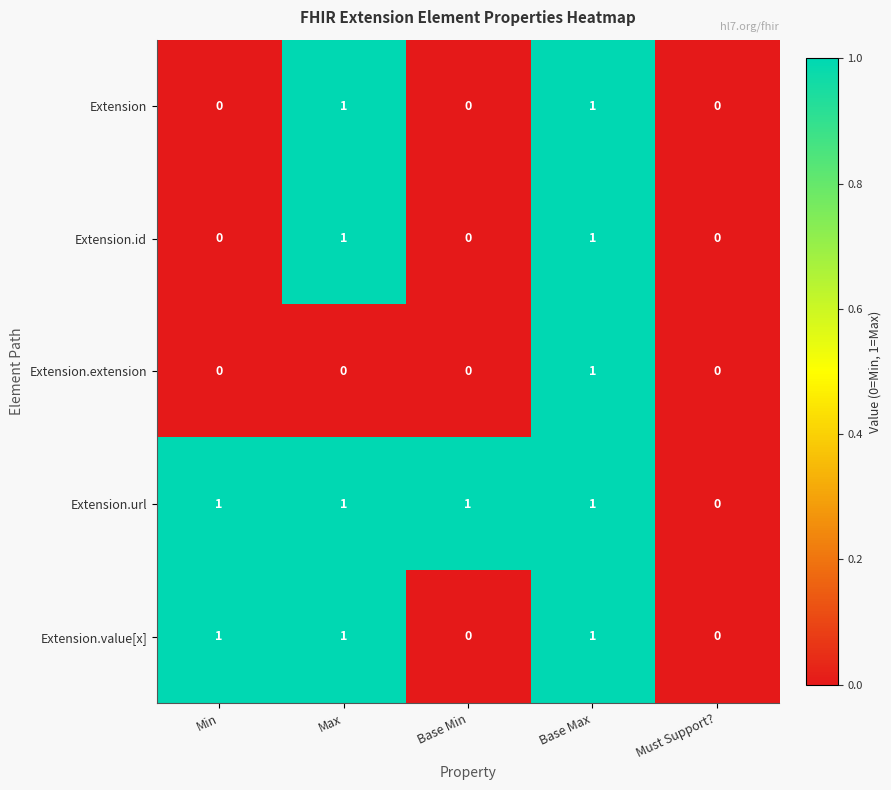

Between Min and Base Min, which series saw the biggest shift?

Extension.value[x]